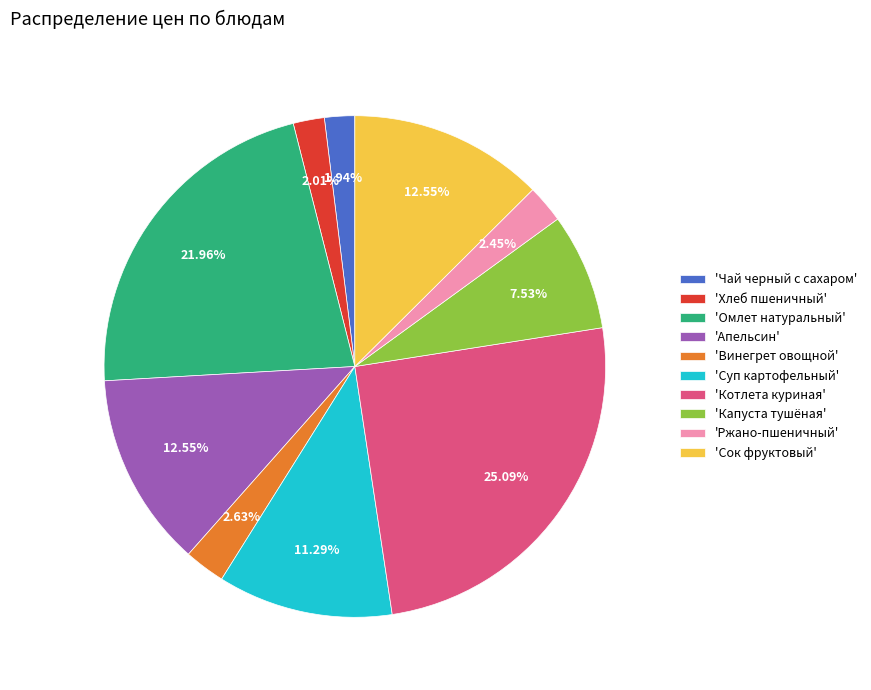

Between 'Чай черный с сахаром' and 'Апельсин', which is larger?

'Апельсин'